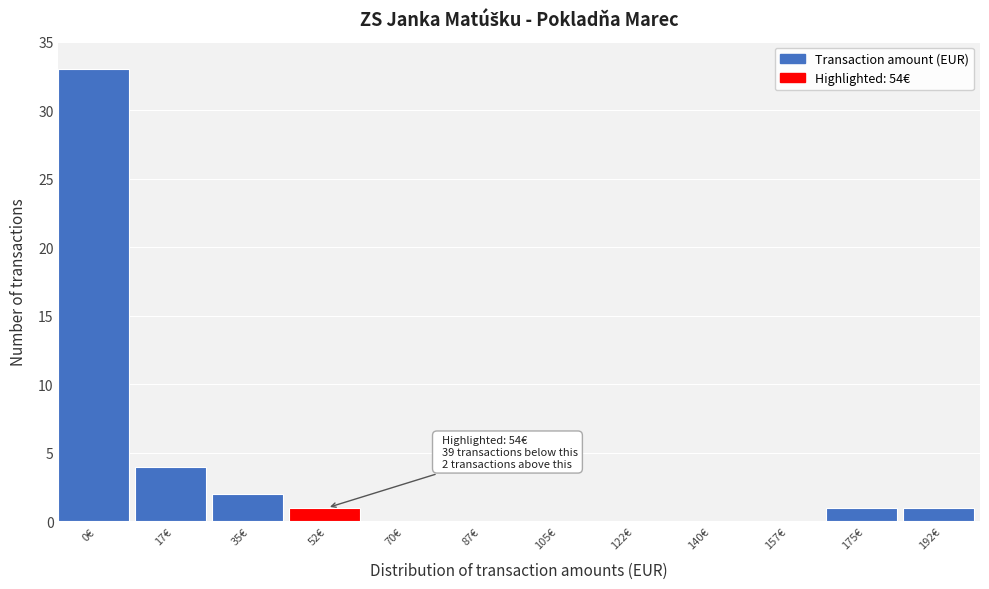

Reading left to right, list all the values displayed in this chart.

0€=33	17€=4	35€=2	52€=1	70€=0	87€=0	105€=0	122€=0	140€=0	157€=0	175€=1	192€=1